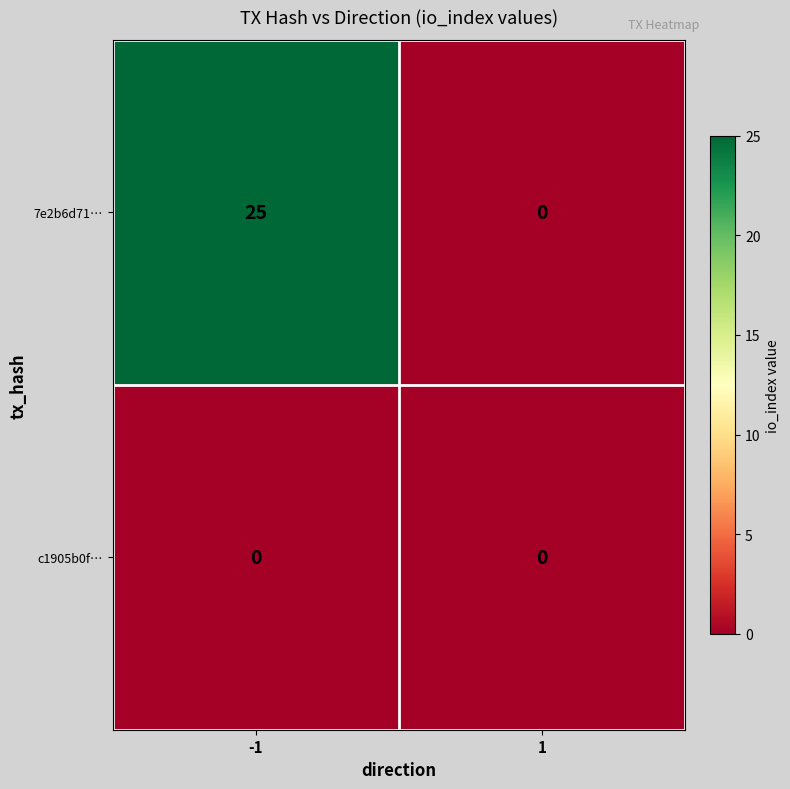

What is the difference between the highest and lowest values at -1?

25